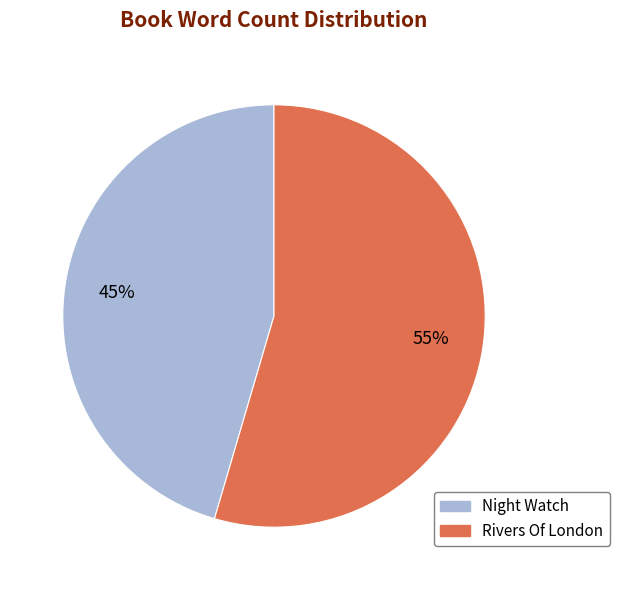

Count the number of slices in the pie.

2